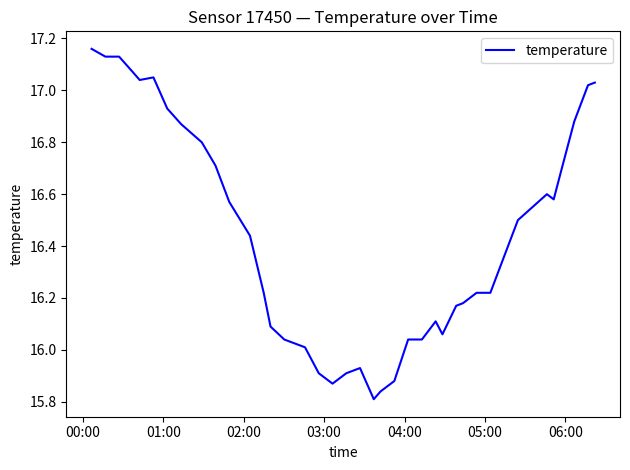

Reading right to left, list all the values displayed in this chart.

17.0	17.0	16.9	16.7	16.6	16.6	16.5	16.4	16.2	16.2	16.2	16.2	16.2	16.1	16.1	16.0	16.0	15.9	15.8	15.8	15.9	15.9	15.9	15.9	16.0	16.0	16.1	16.2	16.4	16.6	16.7	16.8	16.9	16.9	17.1	17.0	17.1	17.1	17.1	17.2